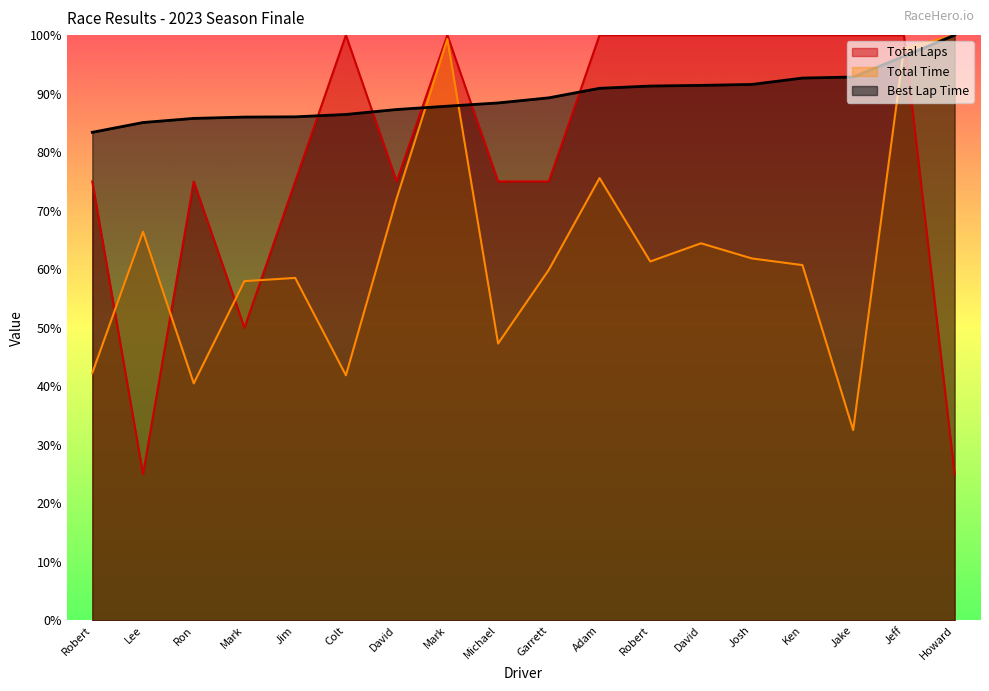

What is the highest value of the Best Lap Time series?

100.0